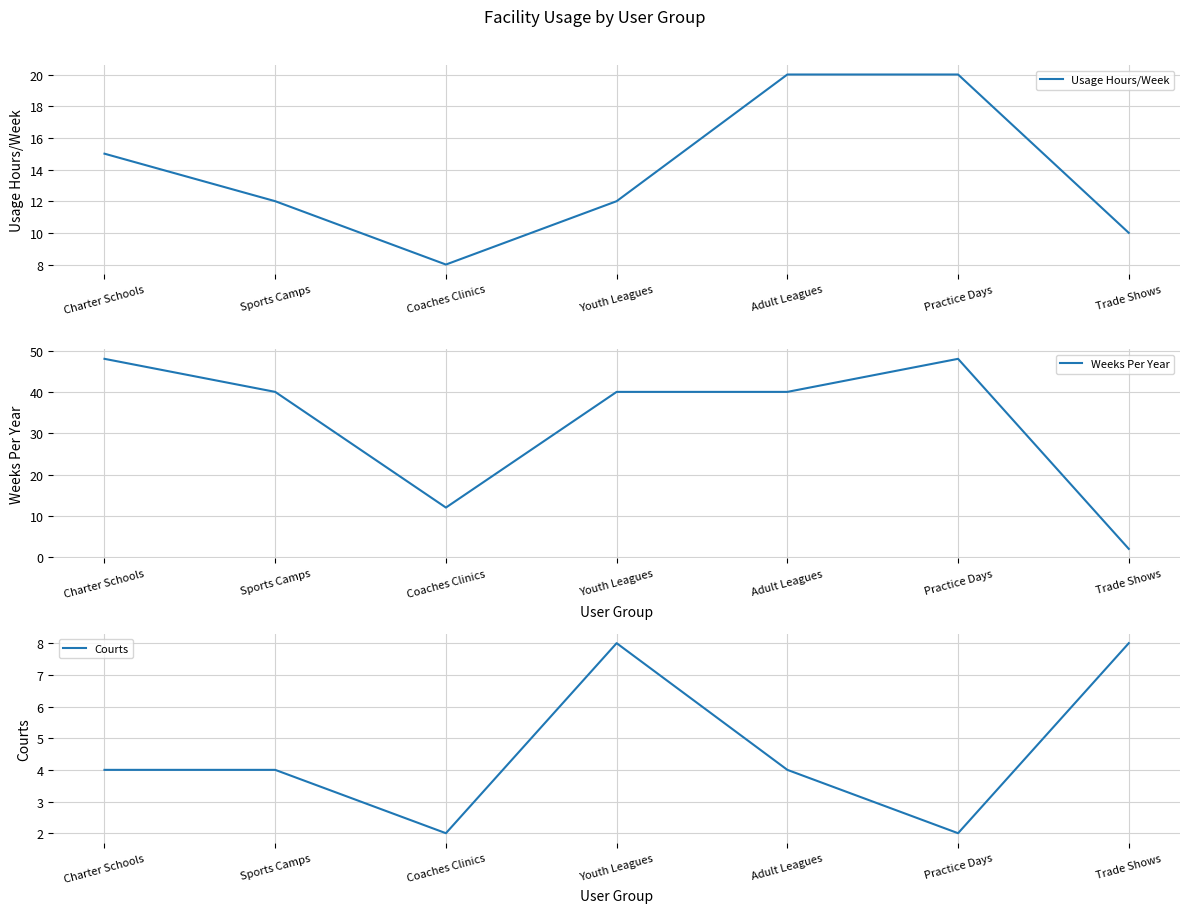

The Weeks Per Year series shows 61 at Sports Camps. True or false?

False